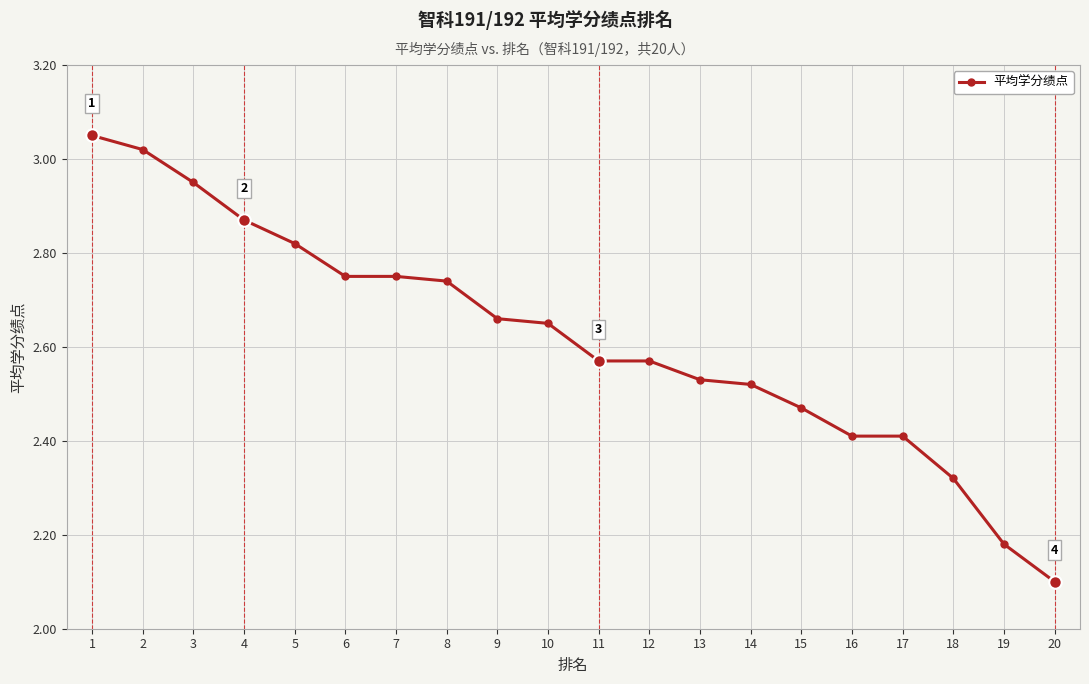

What is the value of the 17th point from the left?

2.4